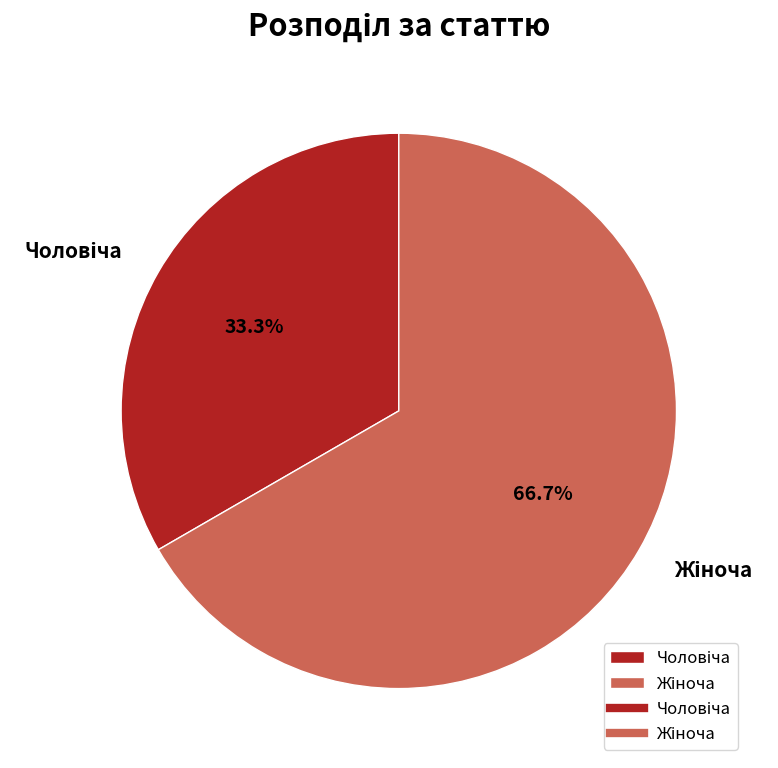

Does any single category account for the majority?

Yes